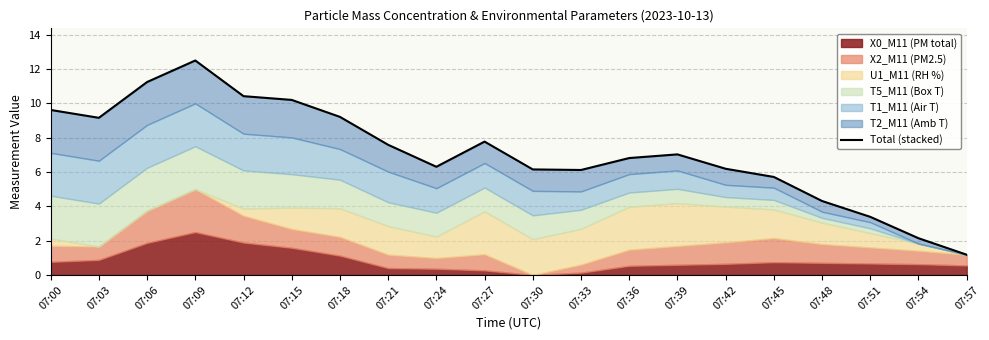

How many lines are shown in the chart?

1